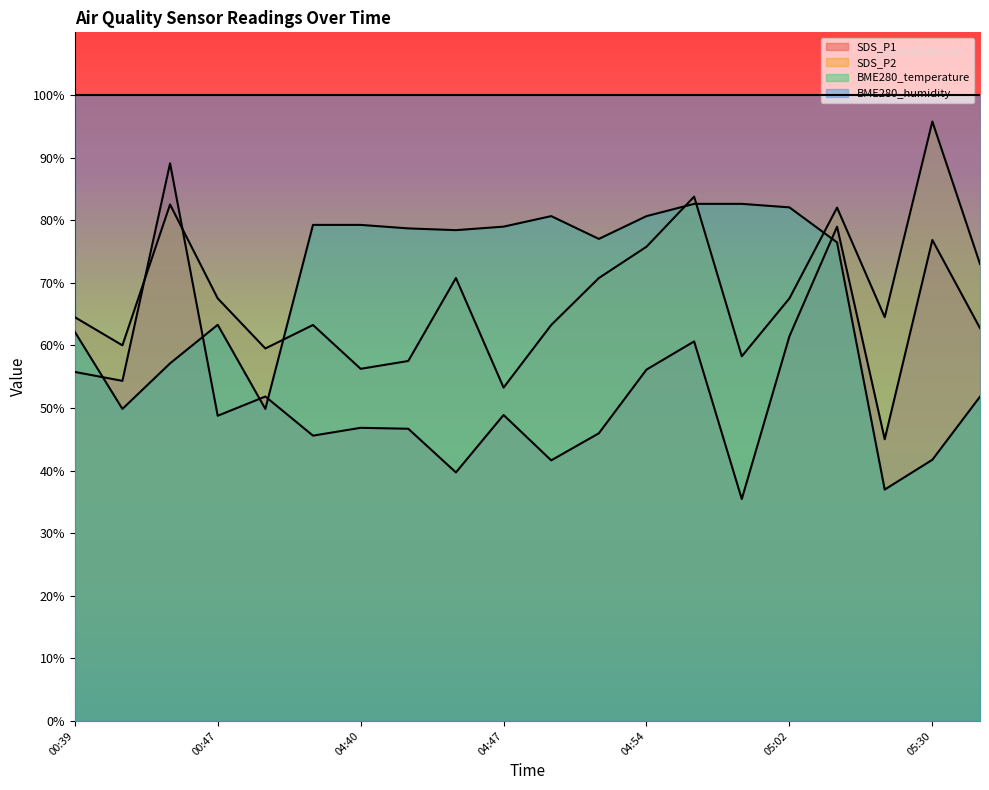

True or false: SDS_P1 has a value of 35.9 at 05:02.

False